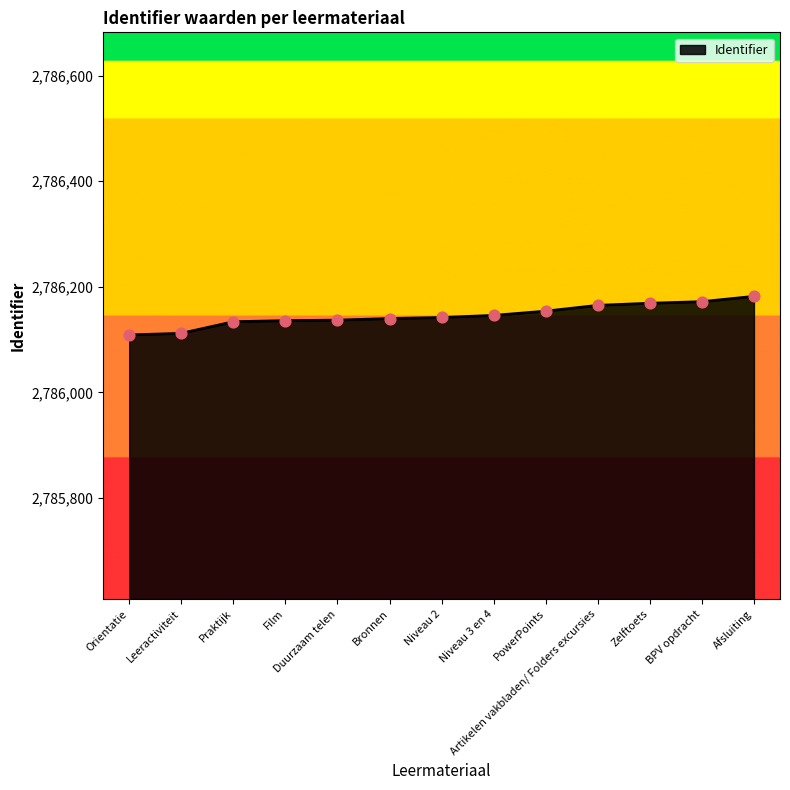

Which has a higher value, Niveau 3 en 4 or Film?

Niveau 3 en 4